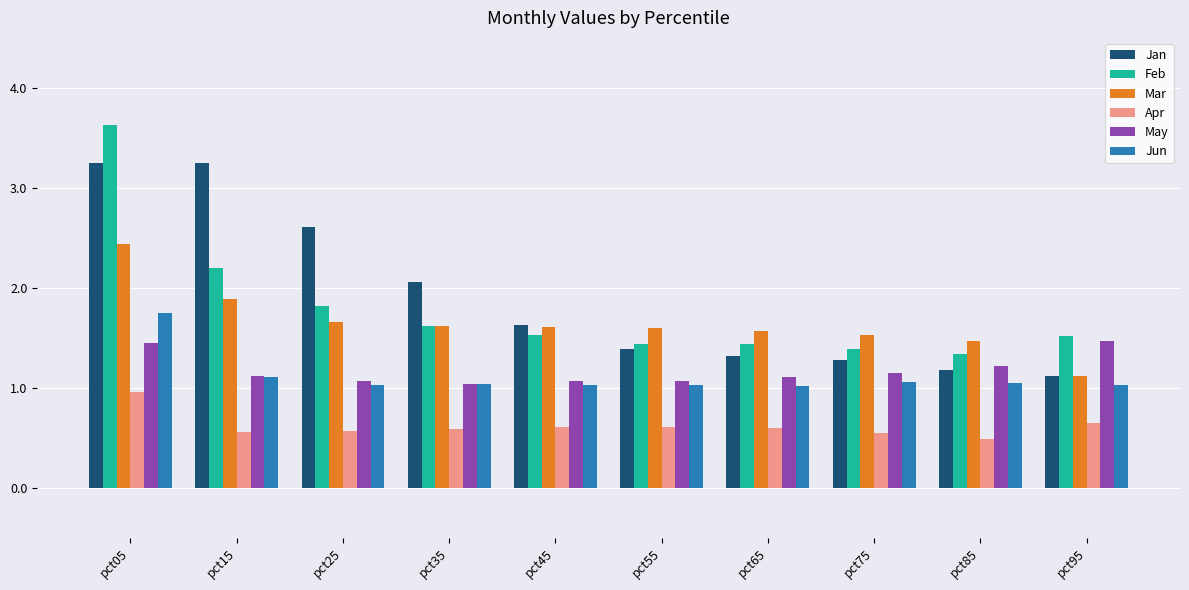

Are the bars horizontal?

No